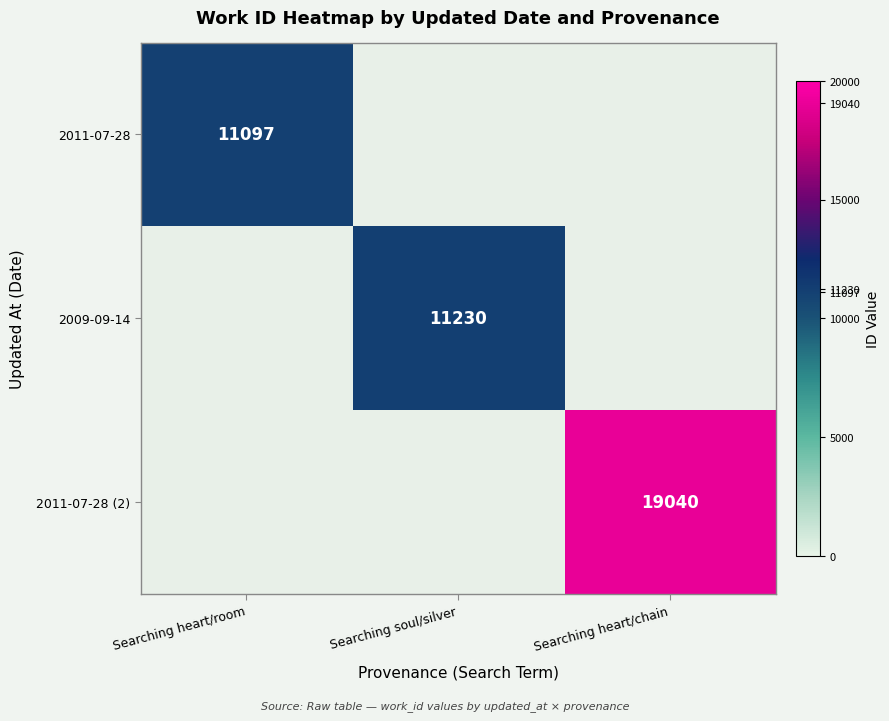

The 2011-07-28 (2) series shows 29729 at Searching heart/chain. True or false?

False